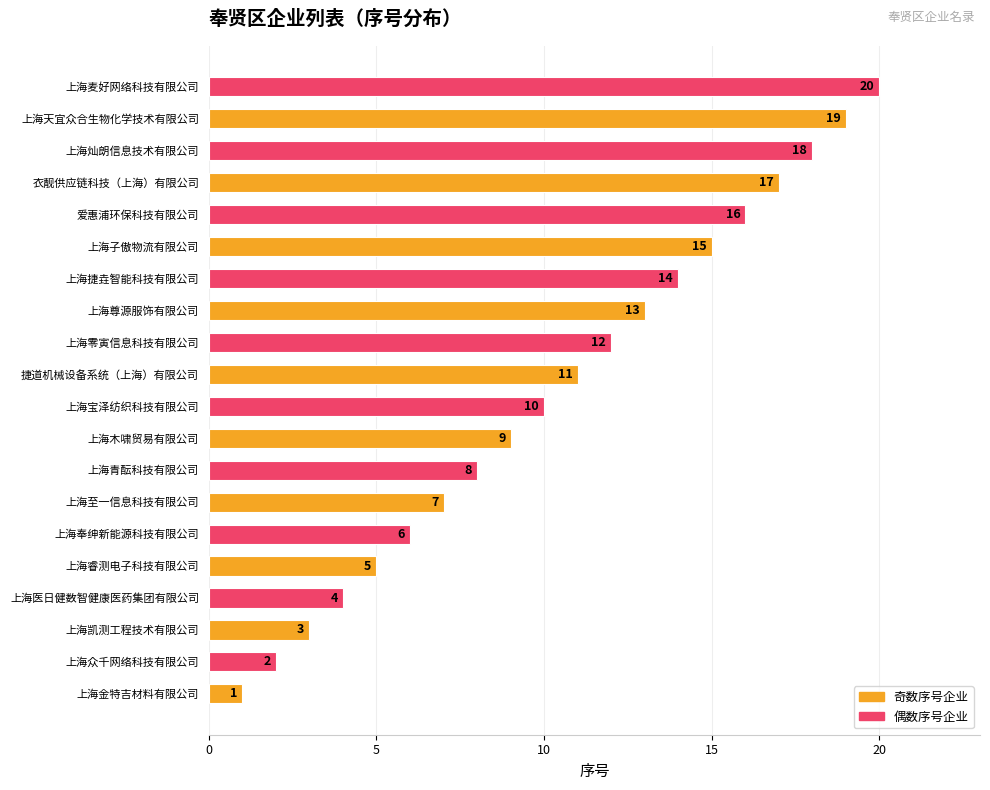

List the labels in order of value, largest first.

上海麦好网络科技有限公司, 上海天宜众合生物化学技术有限公司, 上海灿朗信息技术有限公司, 衣靓供应链科技（上海）有限公司, 爱惠浦环保科技有限公司, 上海子傲物流有限公司, 上海捷垚智能科技有限公司, 上海尊源服饰有限公司, 上海零寅信息科技有限公司, 捷道机械设备系统（上海）有限公司, 上海宝泽纺织科技有限公司, 上海木啸贸易有限公司, 上海青酝科技有限公司, 上海至一信息科技有限公司, 上海奉绅新能源科技有限公司, 上海睿测电子科技有限公司, 上海医日健数智健康医药集团有限公司, 上海凯测工程技术有限公司, 上海众千网络科技有限公司, 上海金特吉材料有限公司